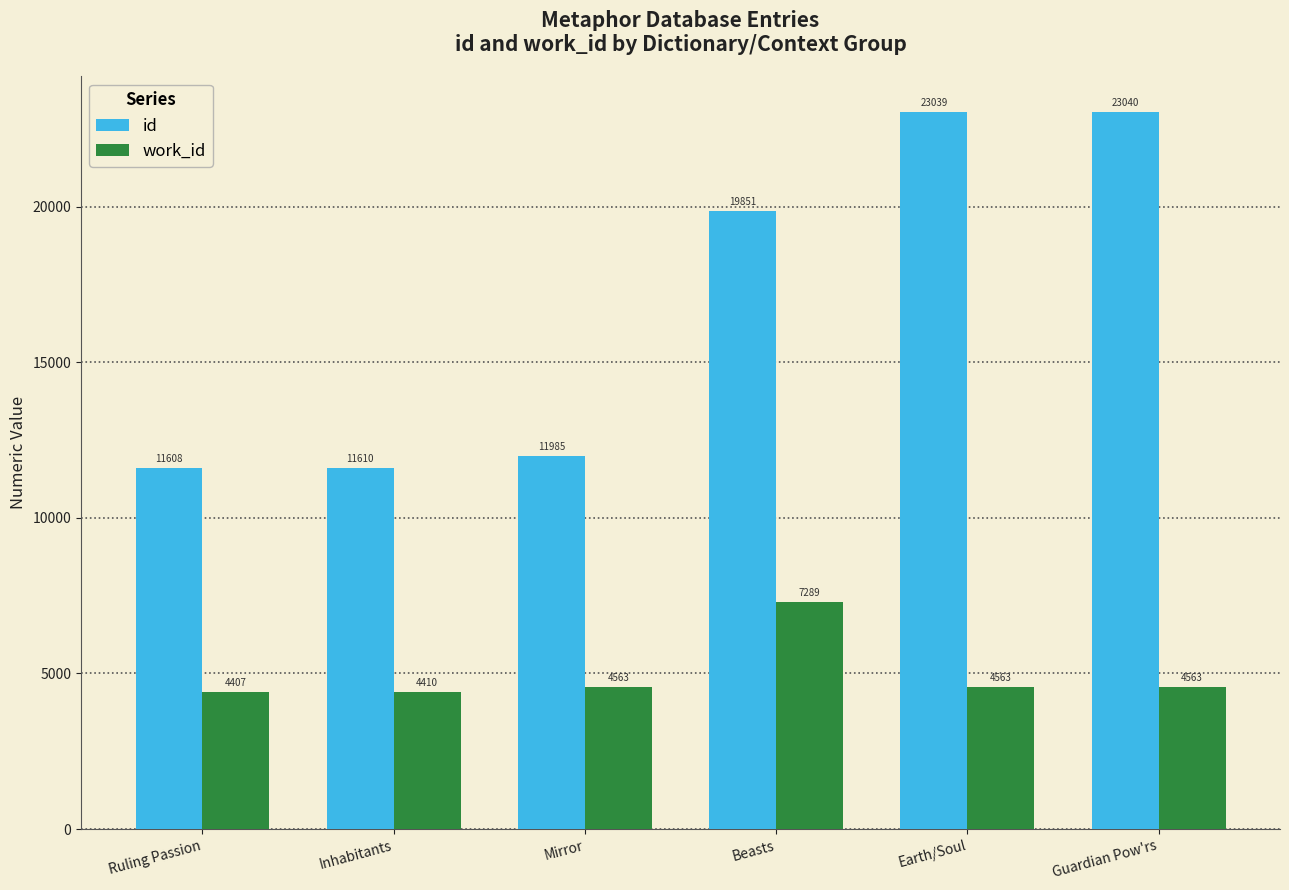

What is the difference between the maximum and second lowest values in the work_id series?

2879